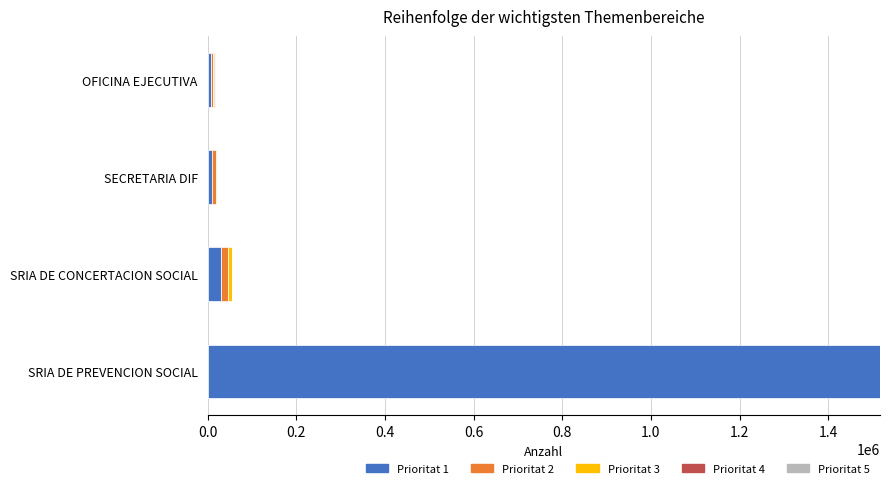

How many categories are shown in the chart?

4